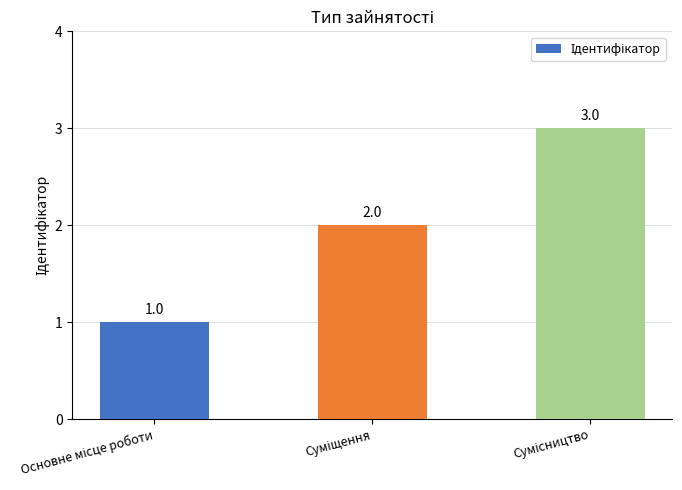

What is the difference between the maximum and minimum values?

2